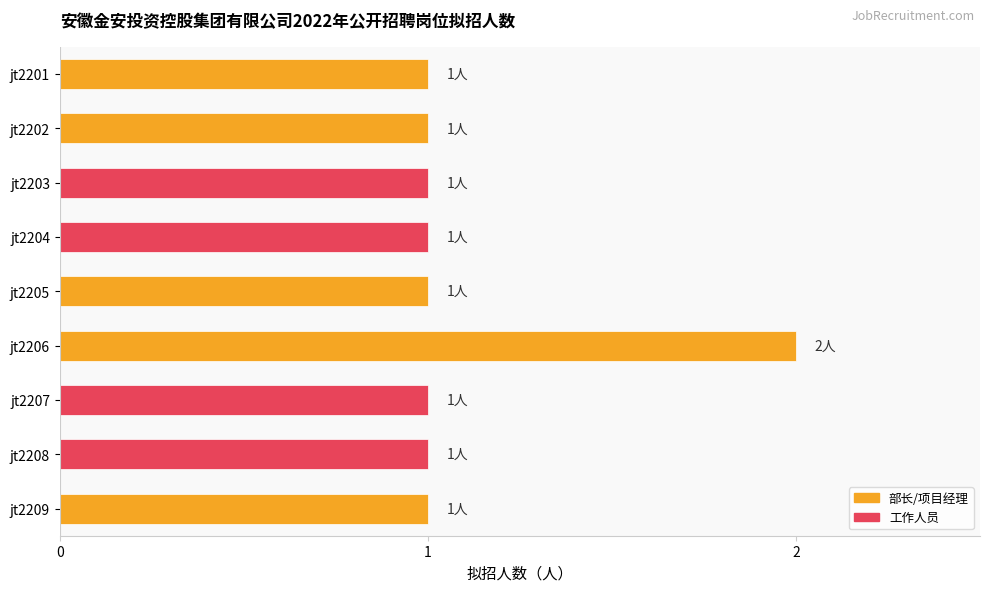

Does the chart contain stacked bars?

No